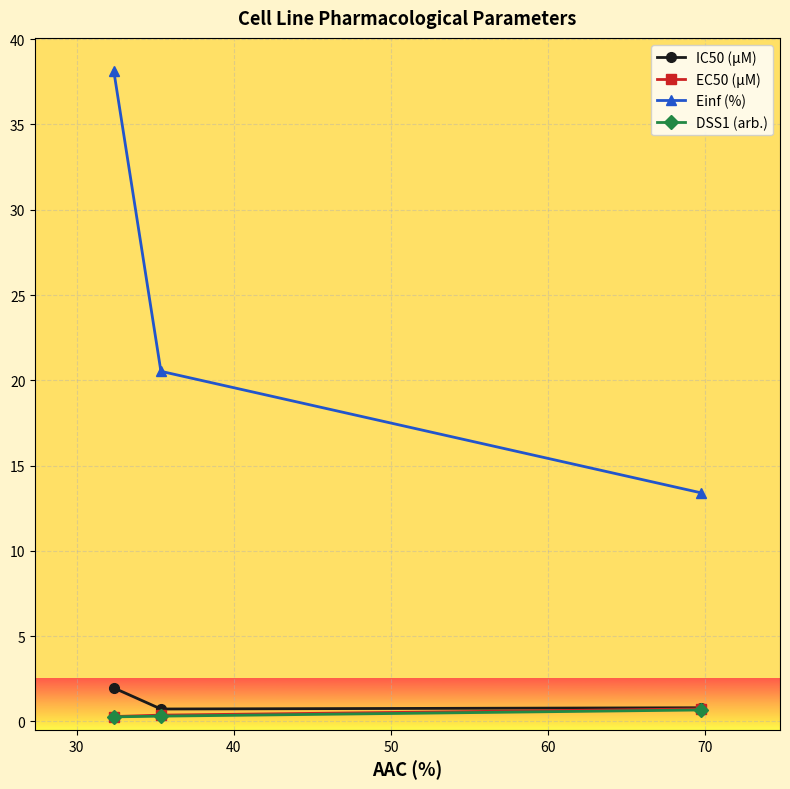

Which series has the largest range (max minus min)?

Einf (%)